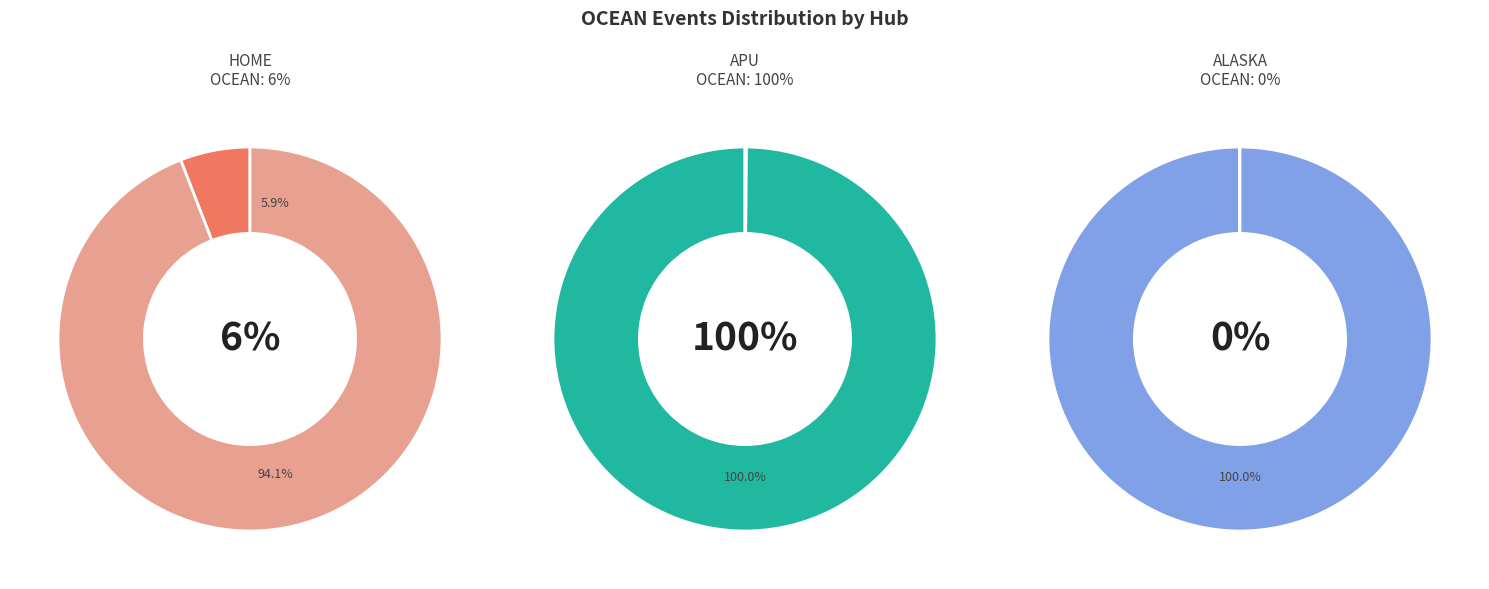

Which category has the biggest portion of the pie?

2